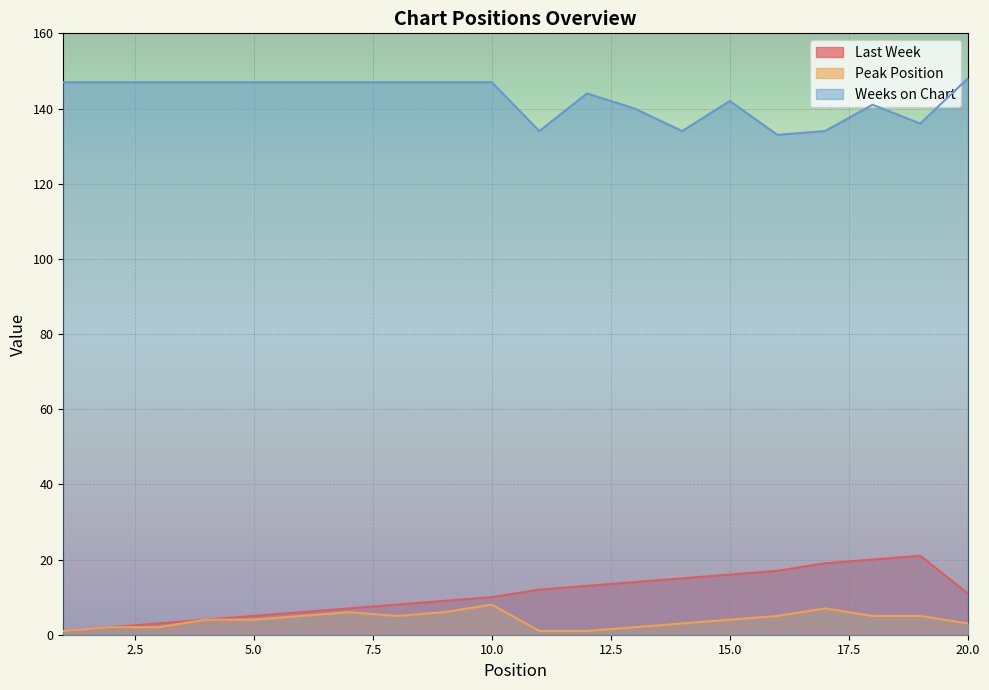

At which label does Last Week reach its peak?

19